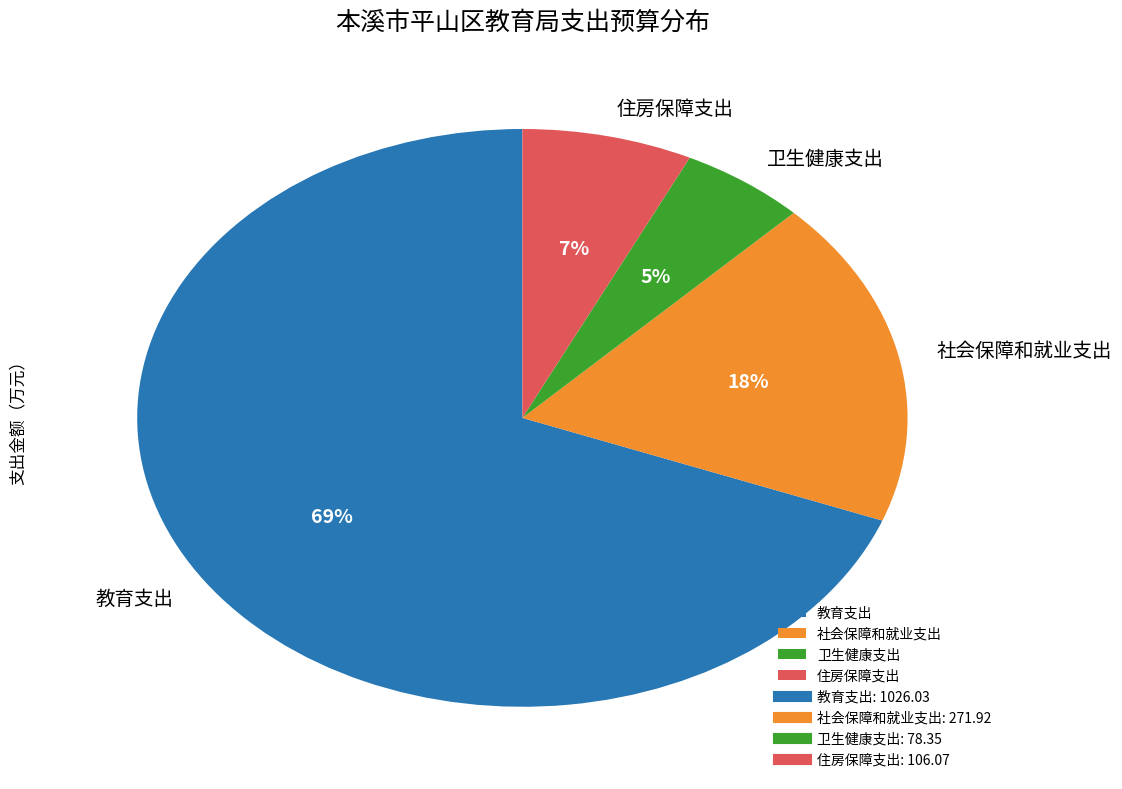

Which slice is the smallest?

卫生健康支出